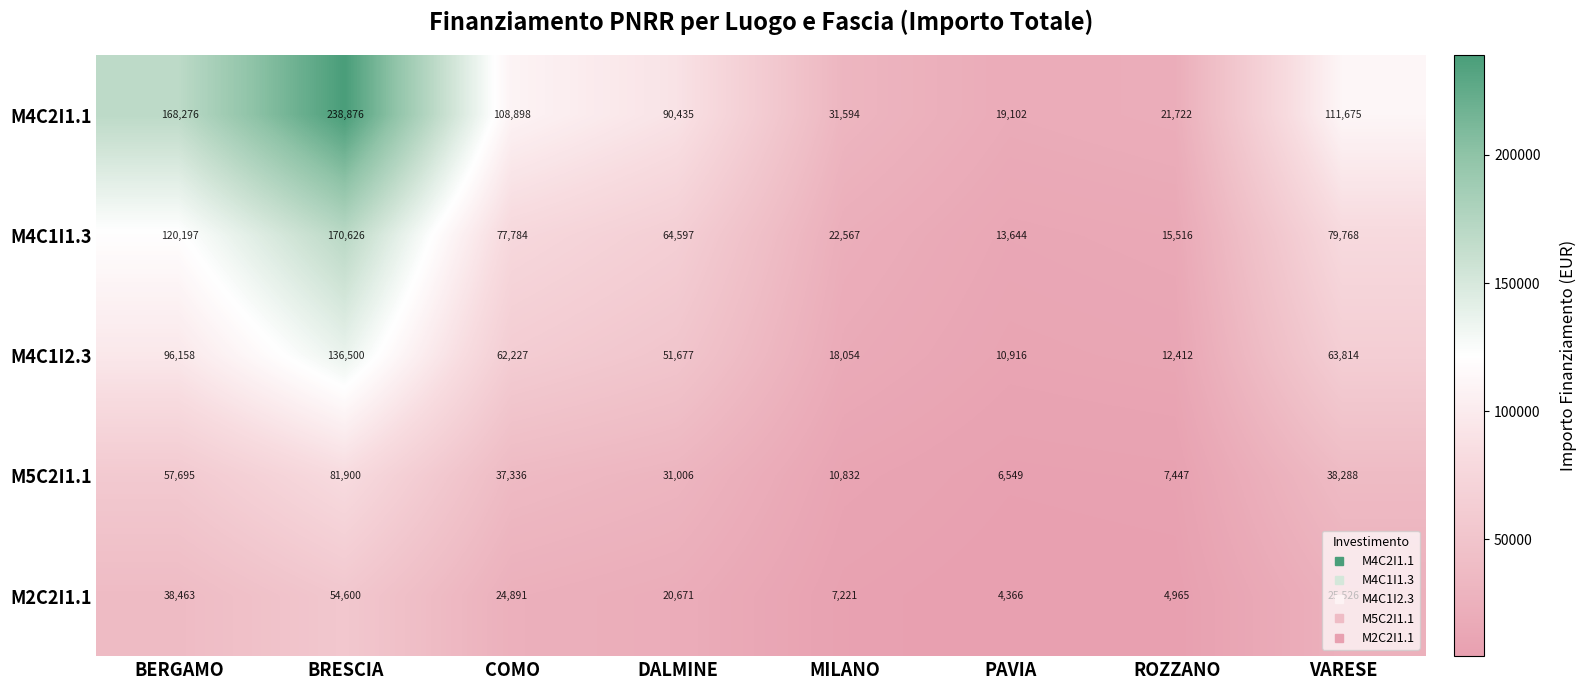

True or false: M2C2I1.1 has a value of 19776 at BERGAMO.

False